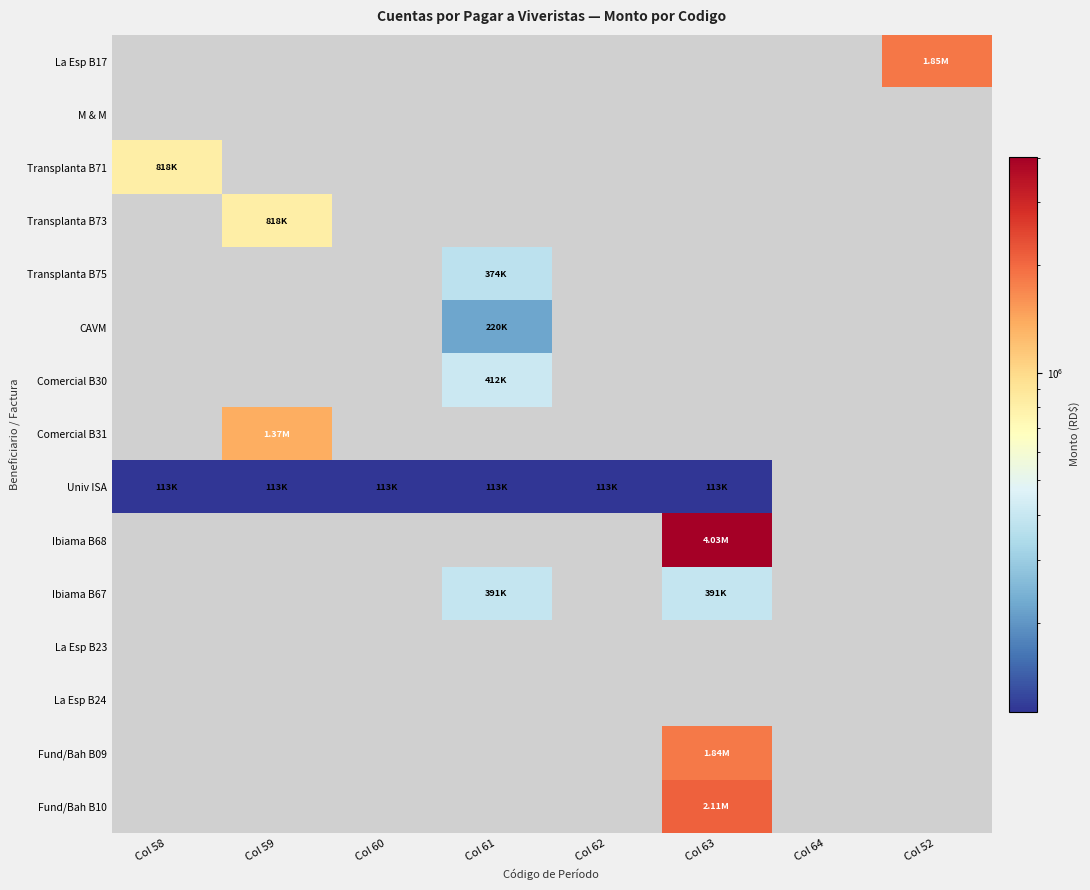

Which has a higher value, Col 58 or Col 52?

Col 52